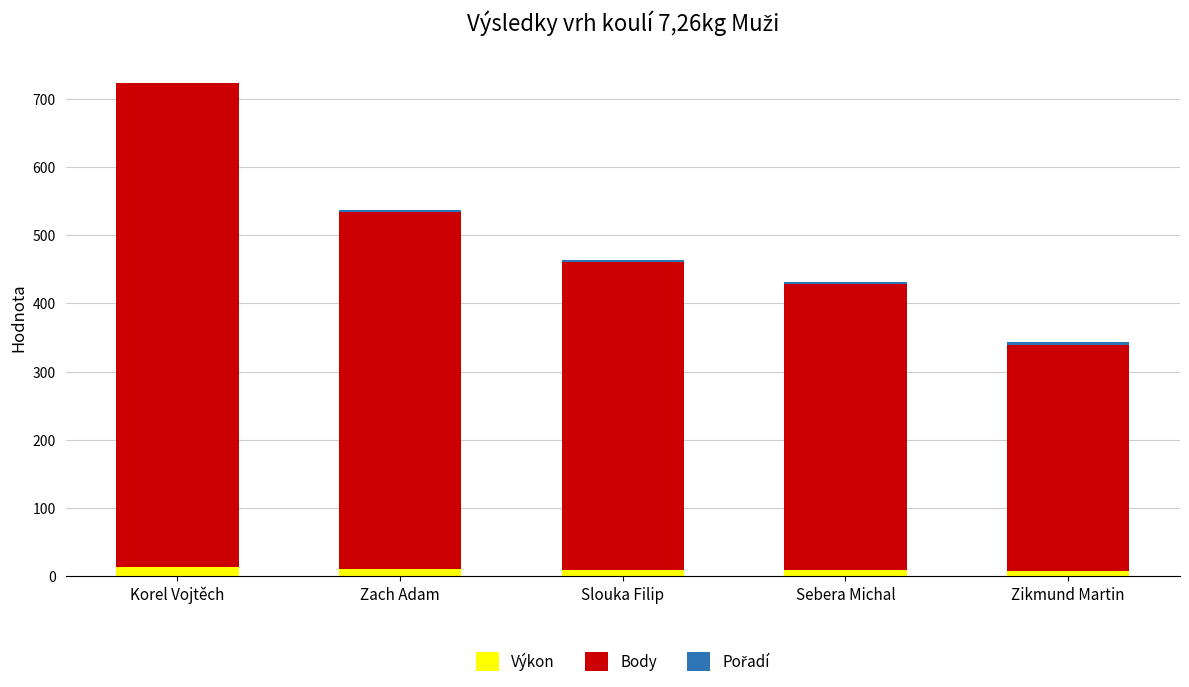

At which category is the sum across all series the highest?

Korel Vojtěch